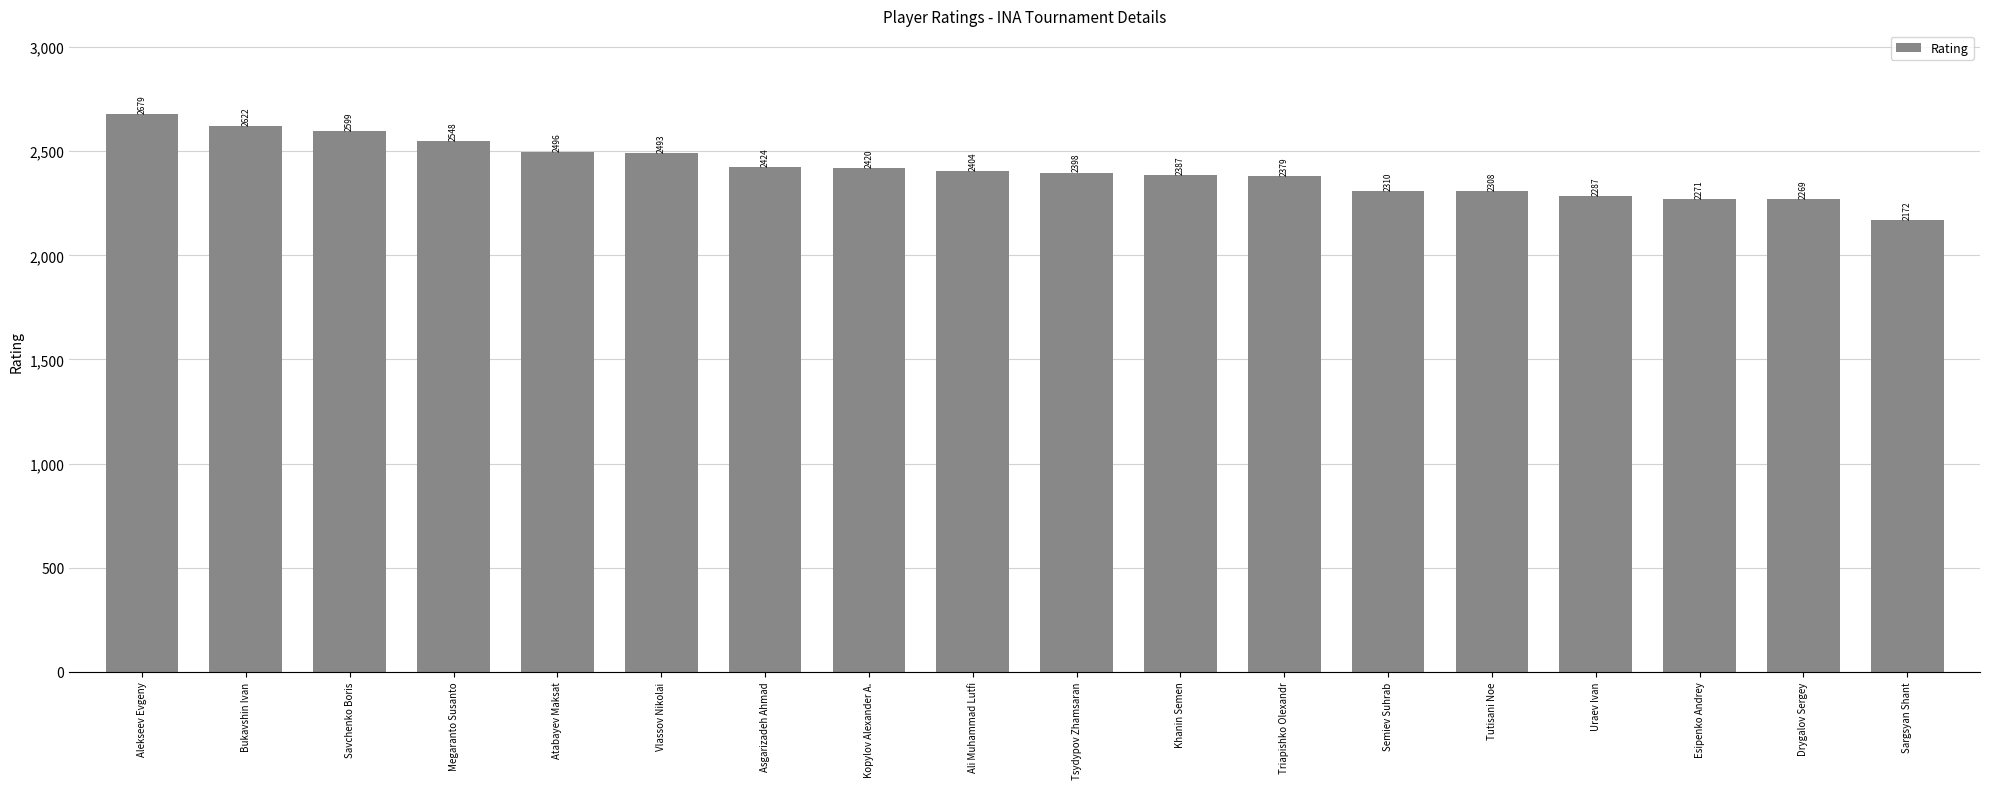

What is the label of the 5th bar from the left?

Atabayev Maksat